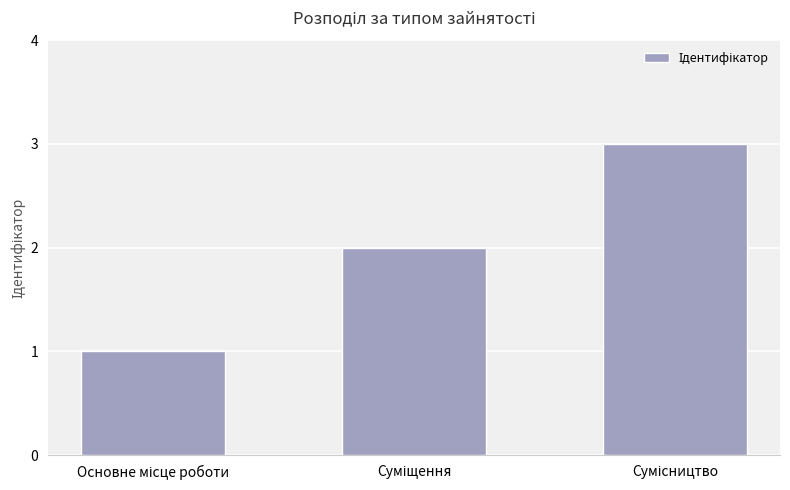

What is the greatest value displayed?

3